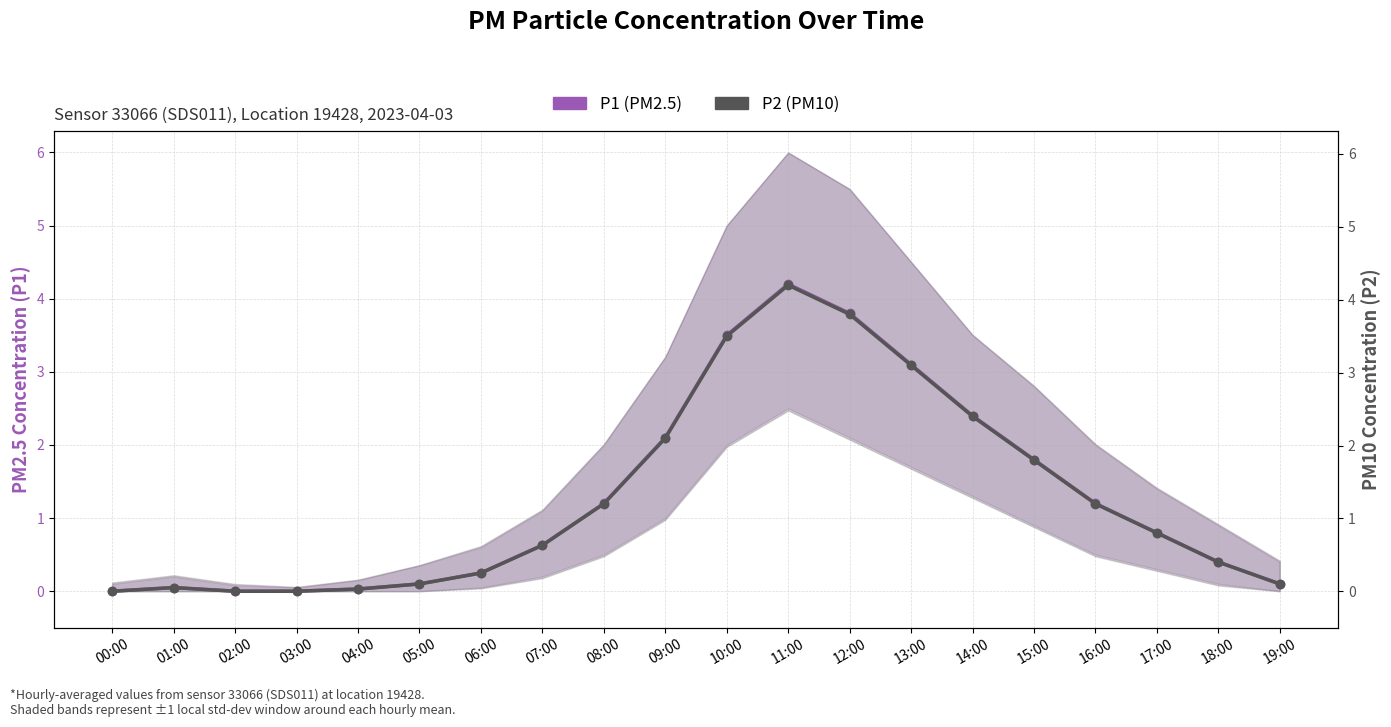

How many values in P1 (PM2.5) are above zero?

17